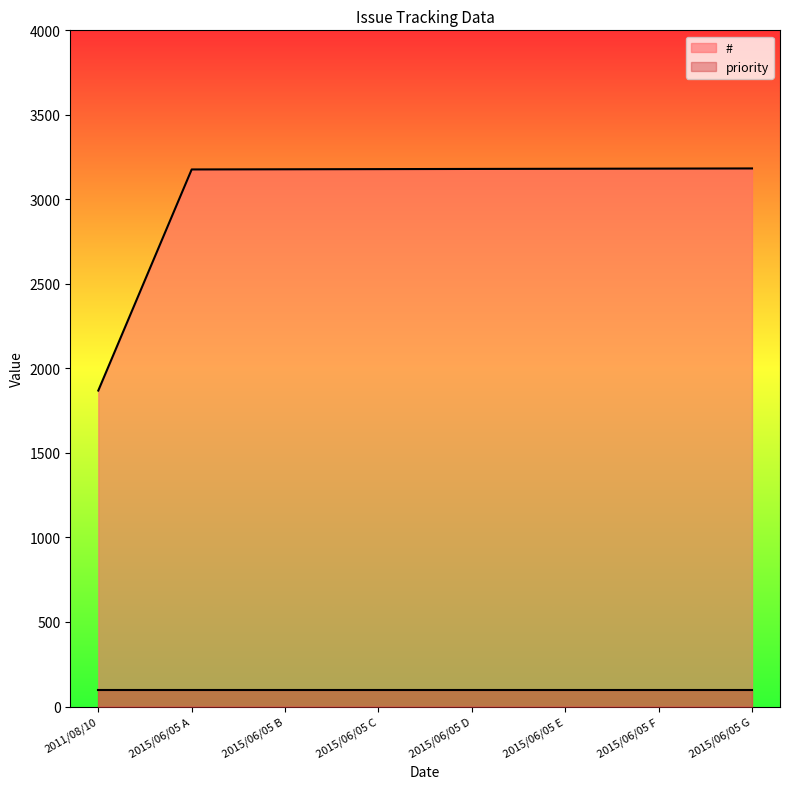

What position from the left is 2015/06/05 G?

8